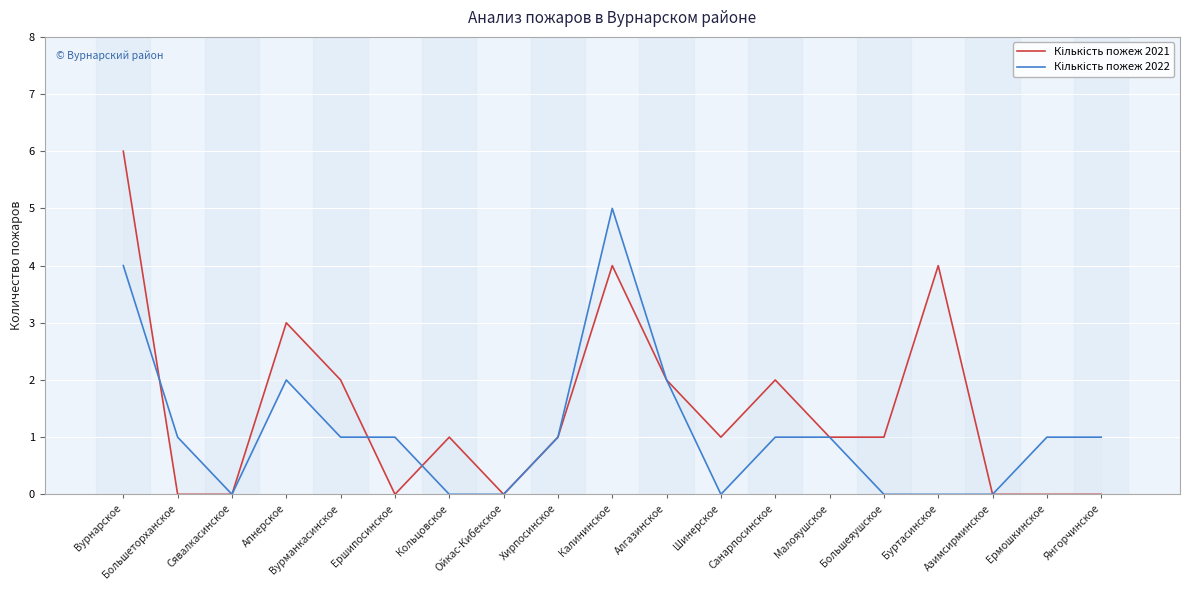

At Большеяушское, list the series in order from smallest to largest.

Кількість пожеж 2022, Кількість пожеж 2021